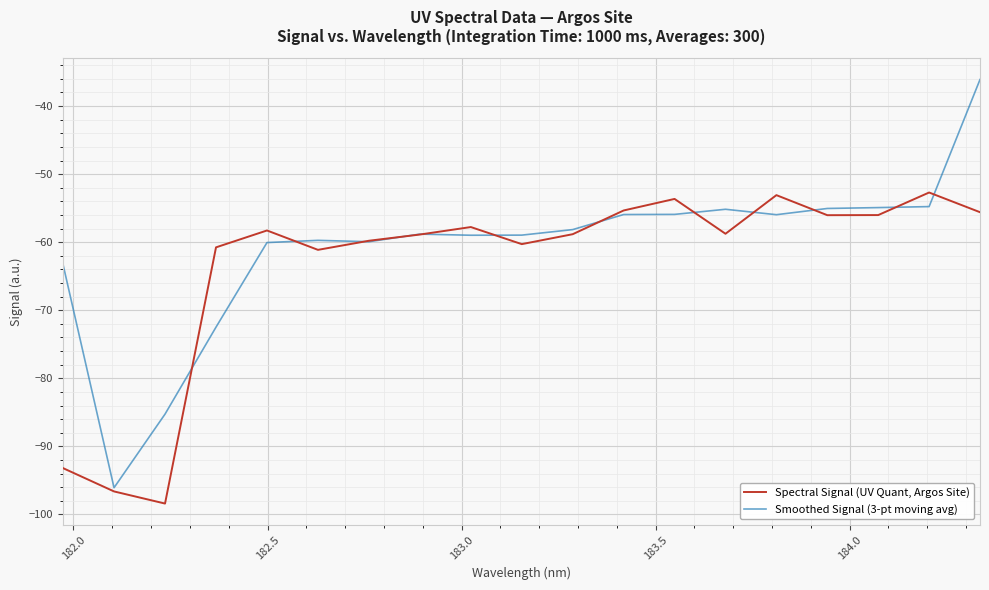

Which series has the widest spread of values?

Smoothed Signal (3-pt moving avg)